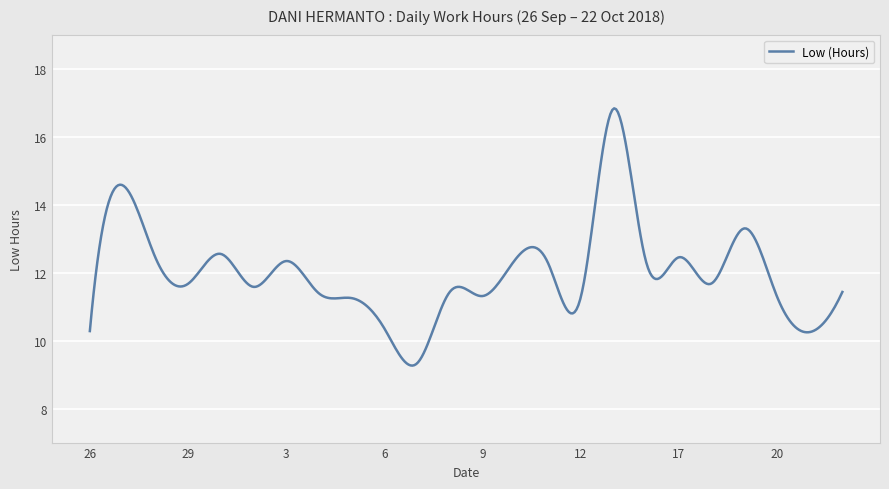

What is the maximum value shown in the chart?

16.8